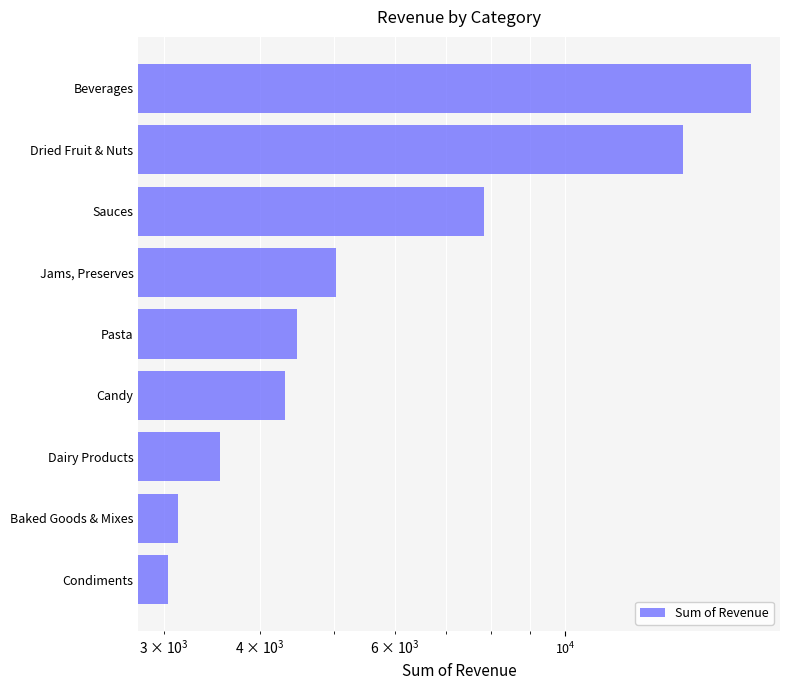

What is the difference between the maximum and minimum values?

14422.4